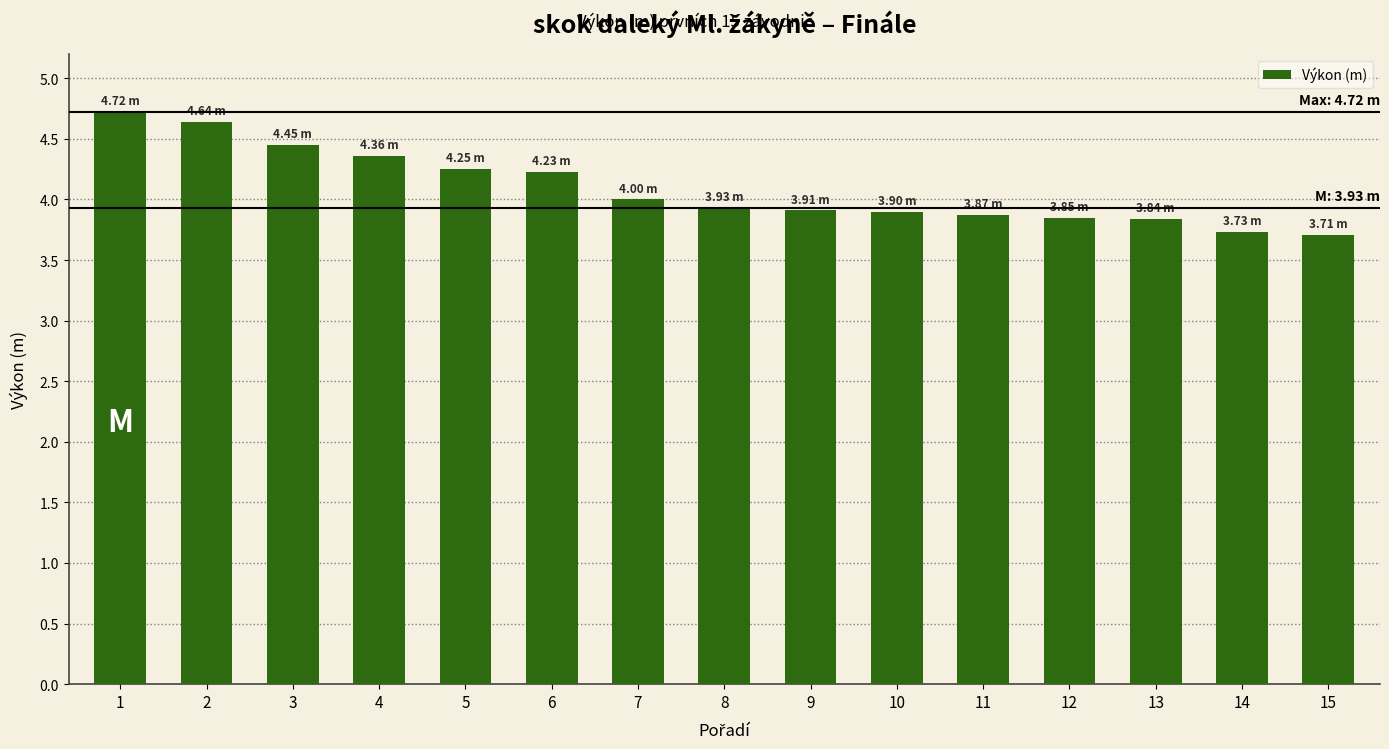

What is the smallest value displayed?

3.7